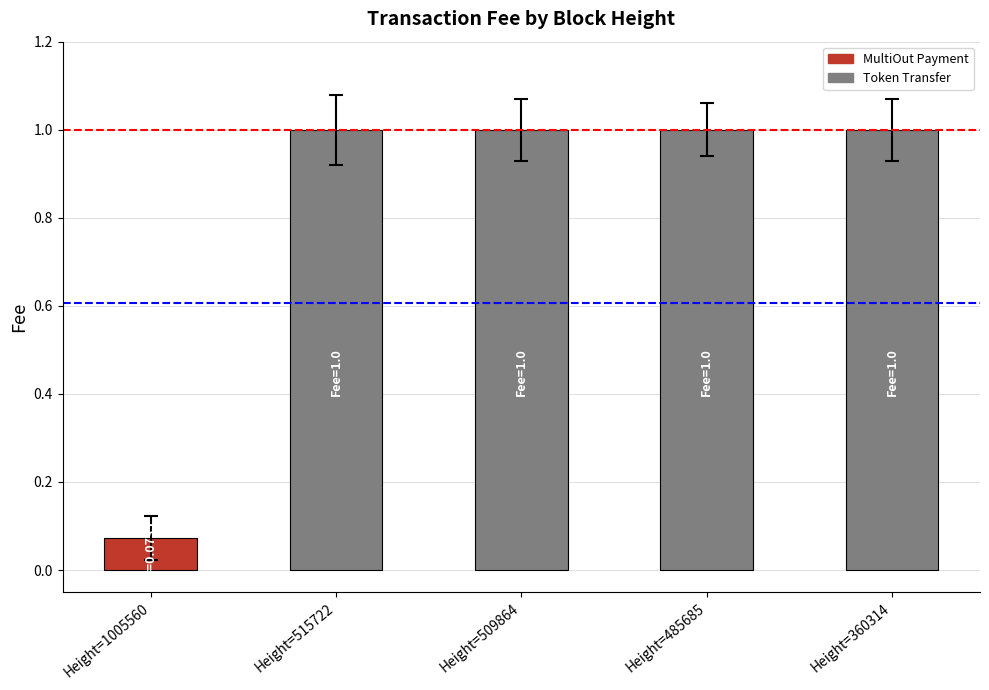

Which has a higher value, Height=360314 or Height=1005560?

Height=360314